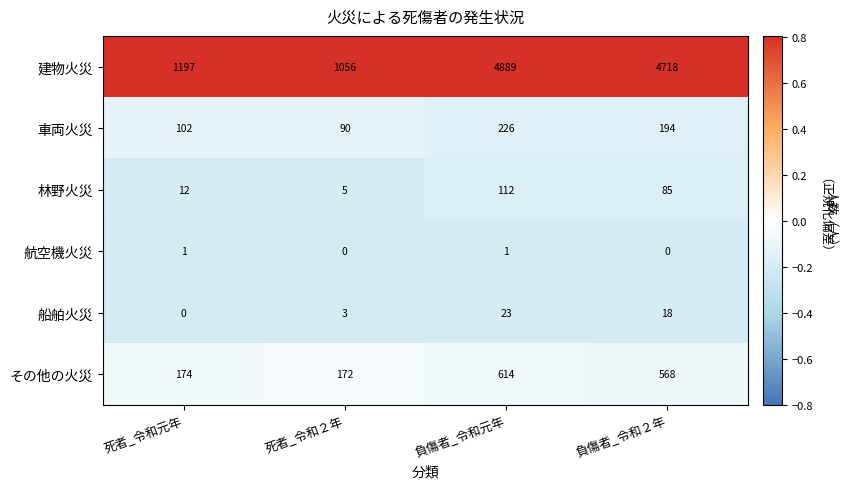

What is the difference between the highest and lowest values at 死者_令和２年?

1056